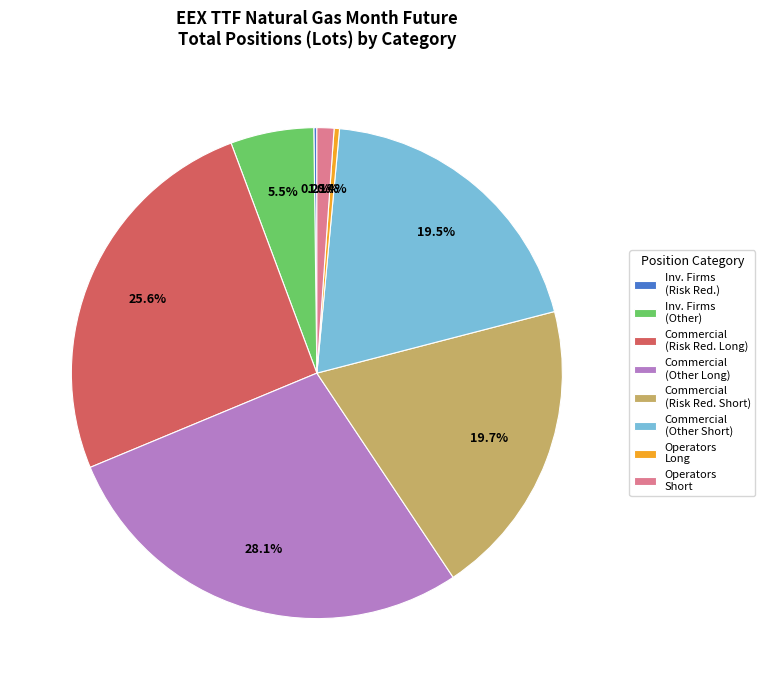

Do Commercial (Risk Red. Long) and Inv. Firms (Other) together represent more than half of the pie?

No